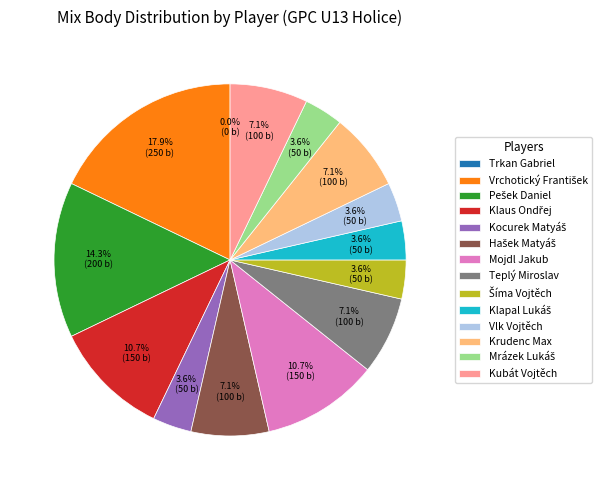

Which category has the smallest portion of the pie?

Trkan Gabriel